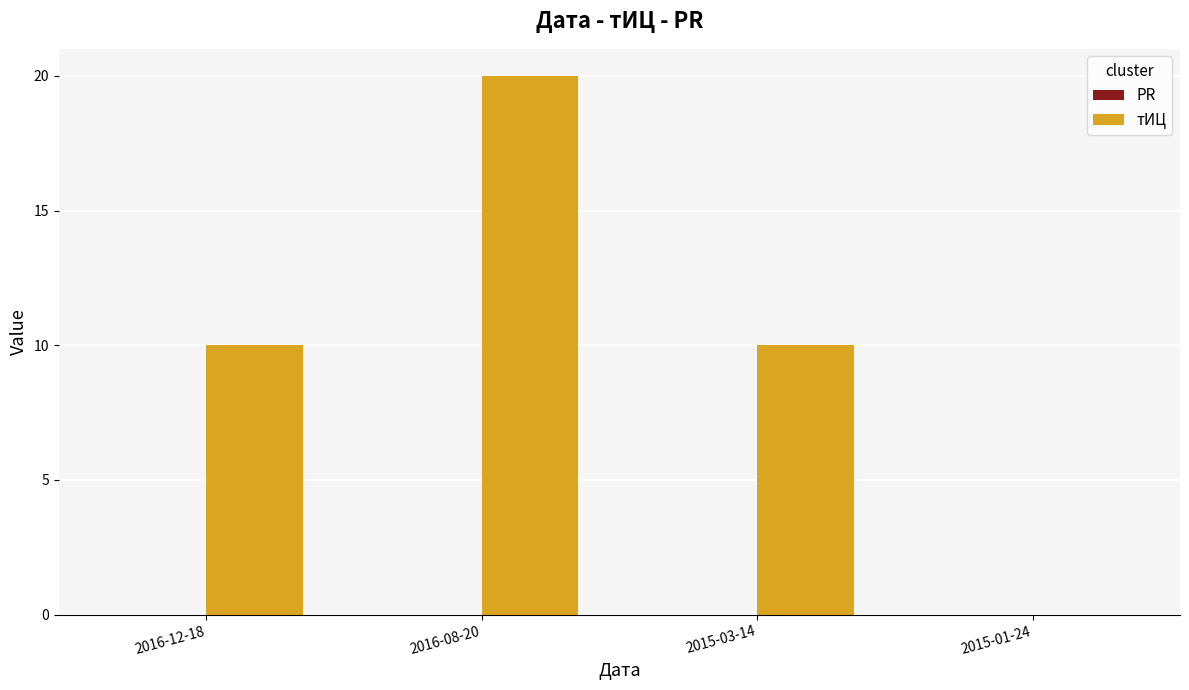

What is the greatest value displayed?

20